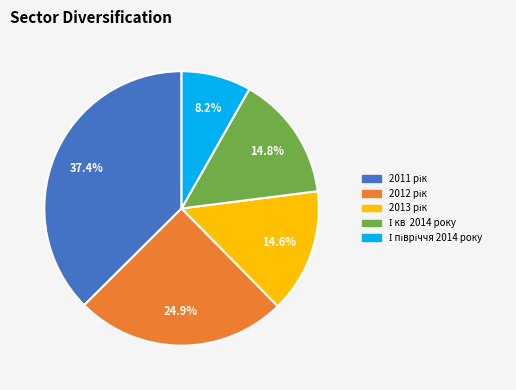

Is there any slice that represents more than half of the pie?

No